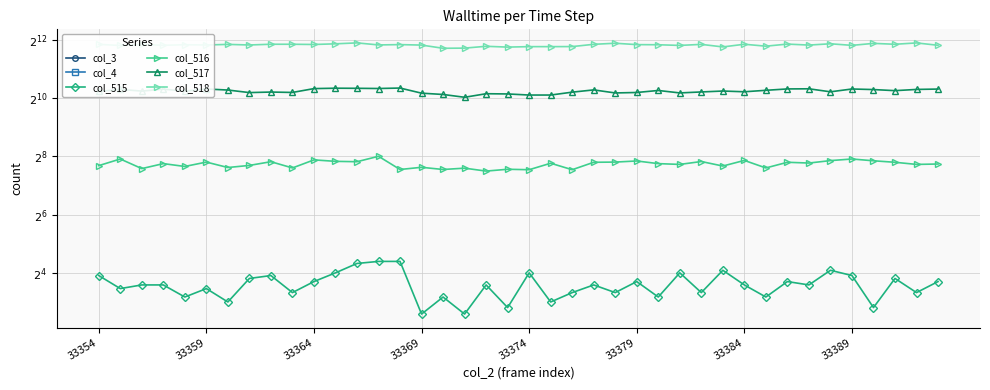

Count the number of categories in the chart.

40